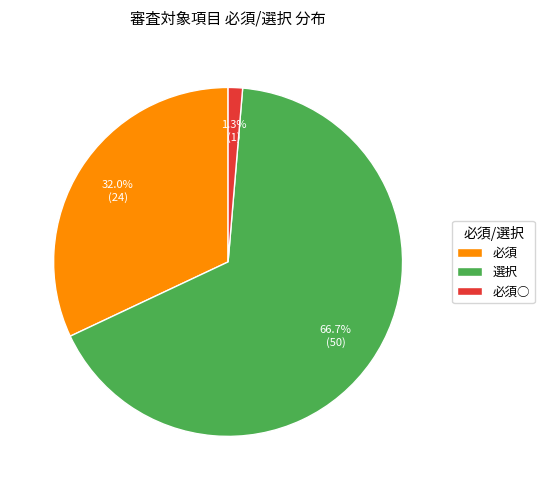

Rank the categories by value from highest to lowest.

選択, 必須, 必須○